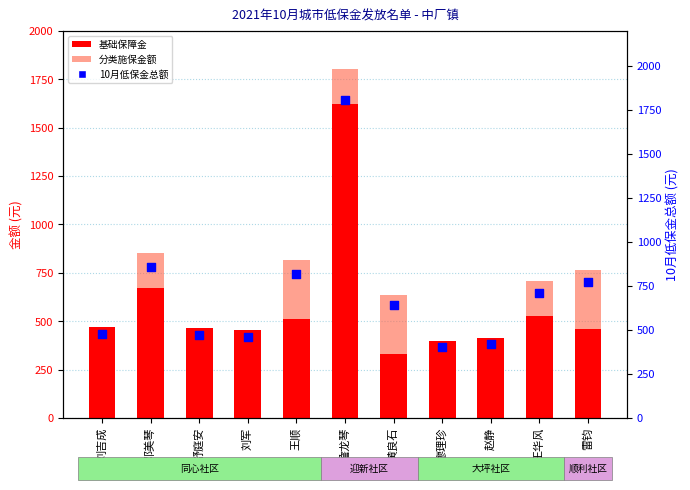

Which series reaches the maximum Y coordinate?

10月低保金总额